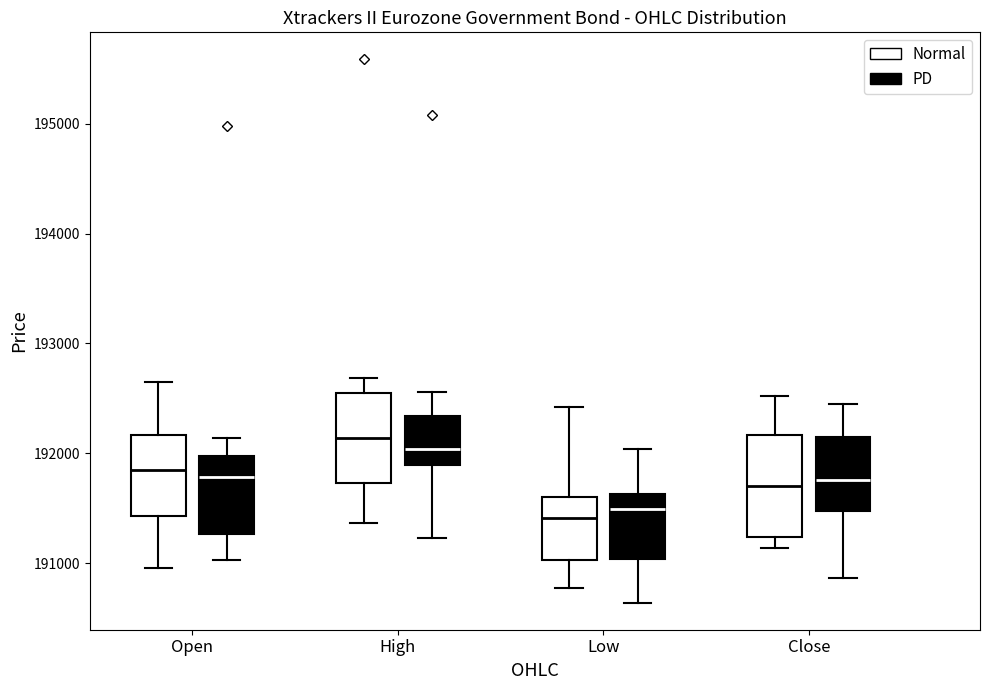

Where is the lower edge of the box for Open (PD) on the y-axis? The values are not printed on the chart, so give them approximately, as read against the axis.

191300